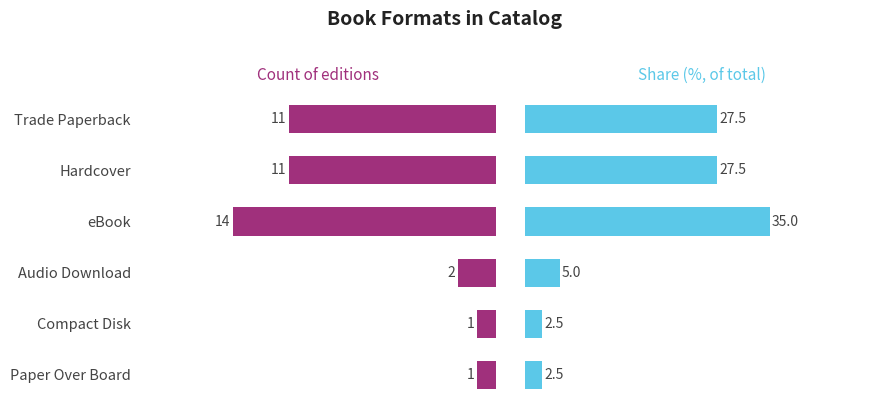

How many bars are there in total?

12